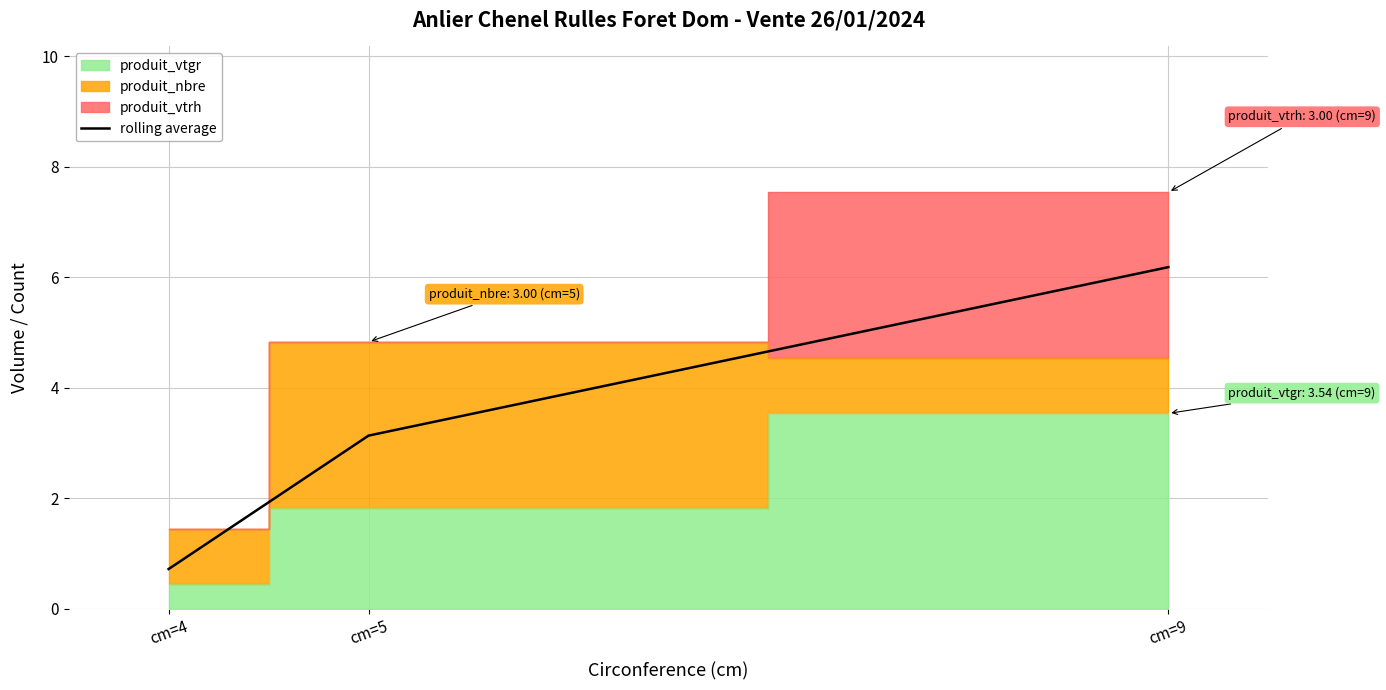

The rolling average series shows 1.0 at cm=5. True or false?

False